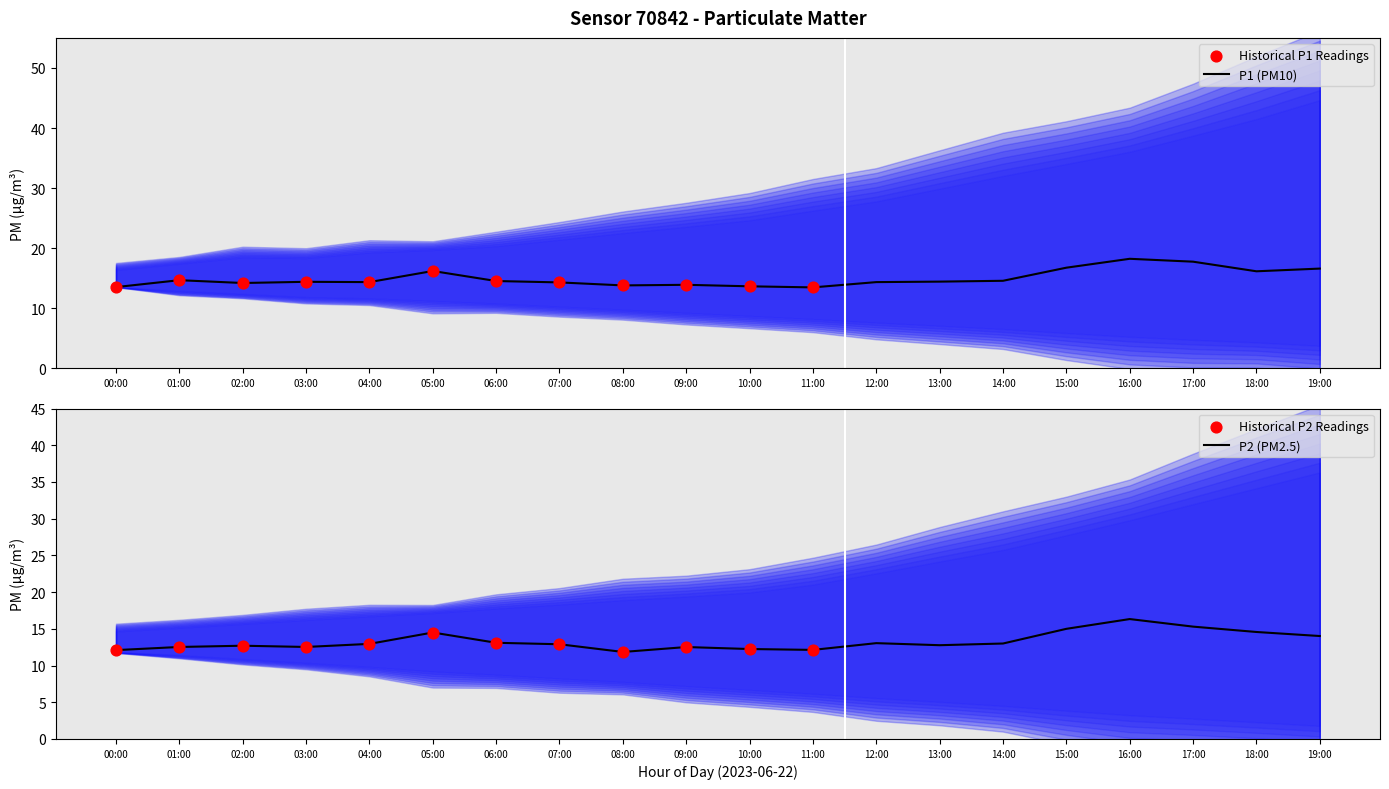

Which series has the widest spread of Y values?

P1